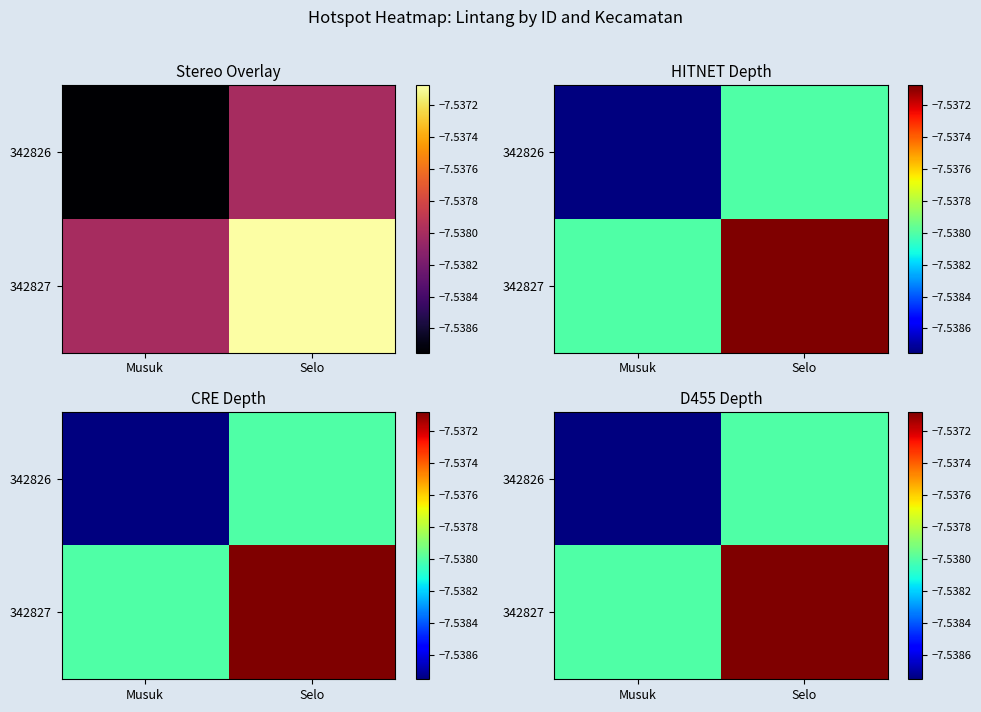

What is the average value of the 342827 series?

-7.5